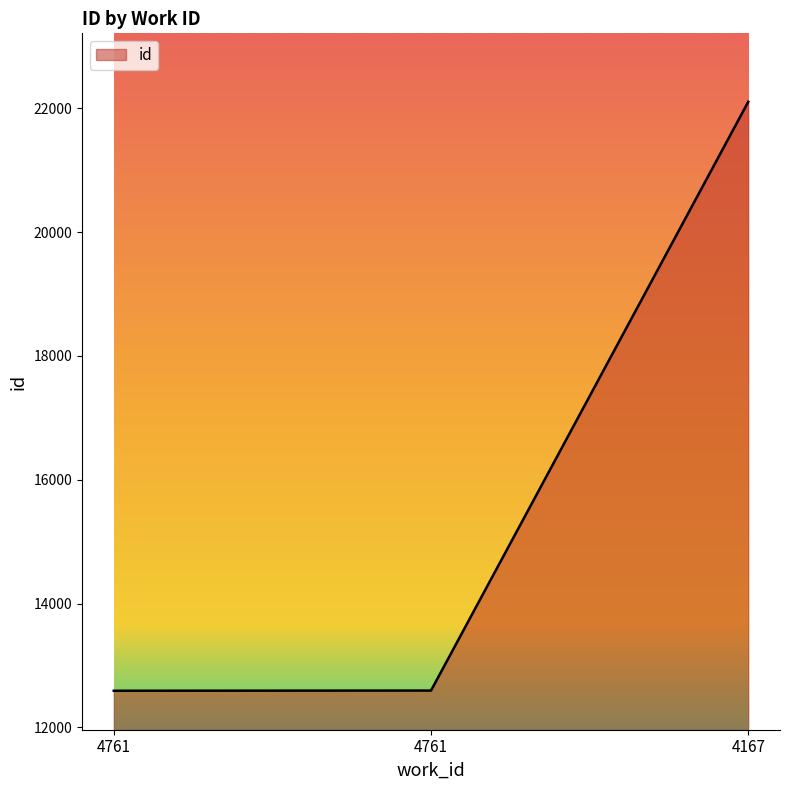

Rank the categories by value from lowest to highest.

4761, 4761, 4167